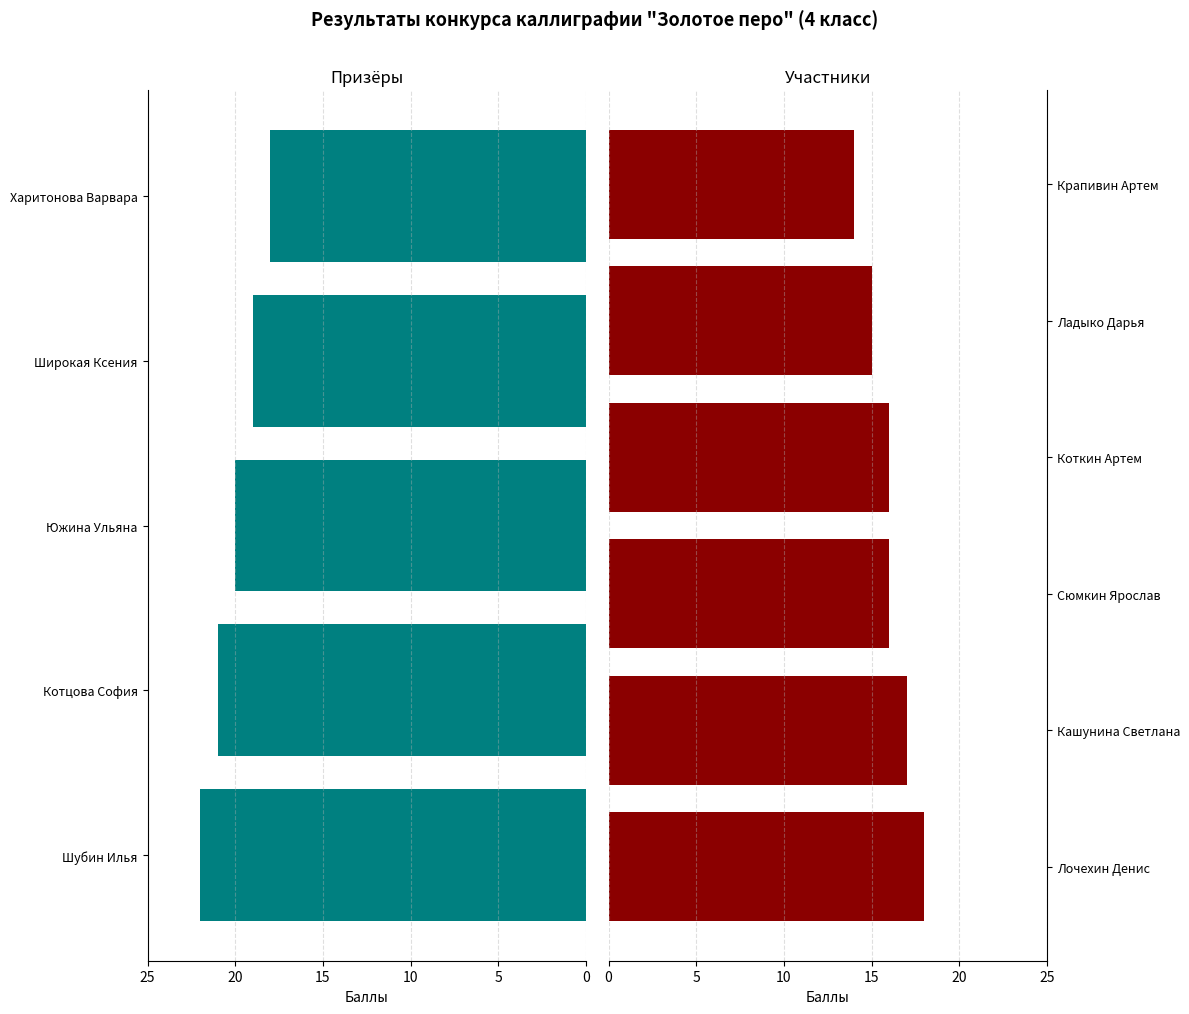

True or false: the data shows 21 at Крапивин Артем.

False